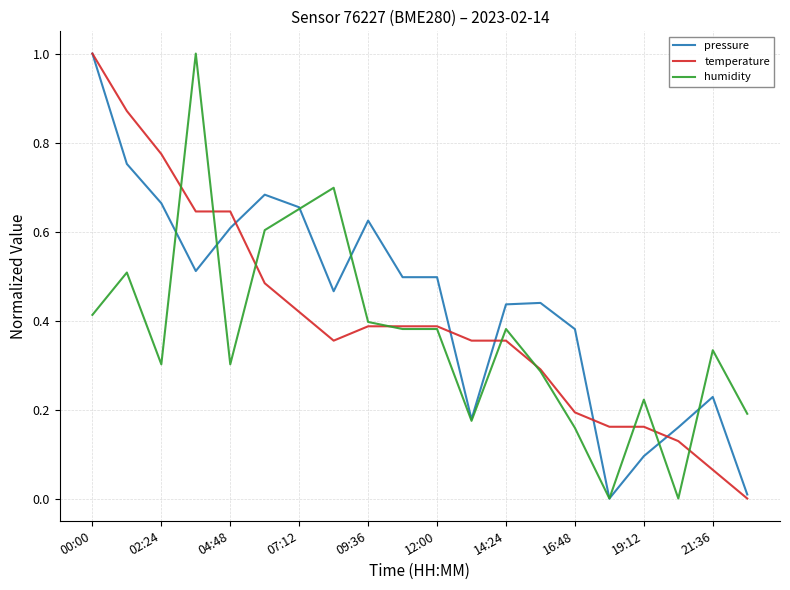

What is the difference between the second highest and second lowest values in the humidity series?

0.7